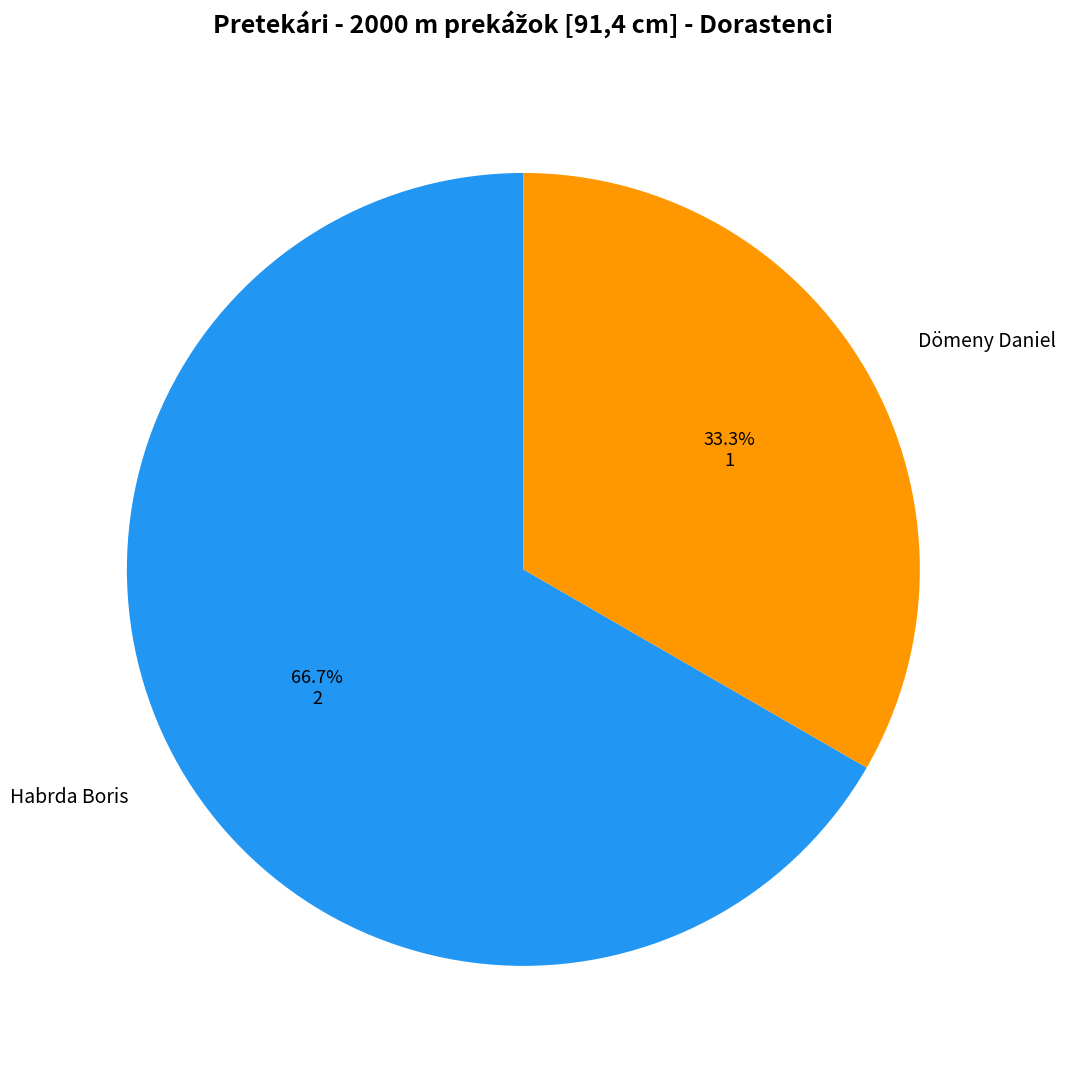

True or false: Habrda Boris accounts for 55% of the total.

False